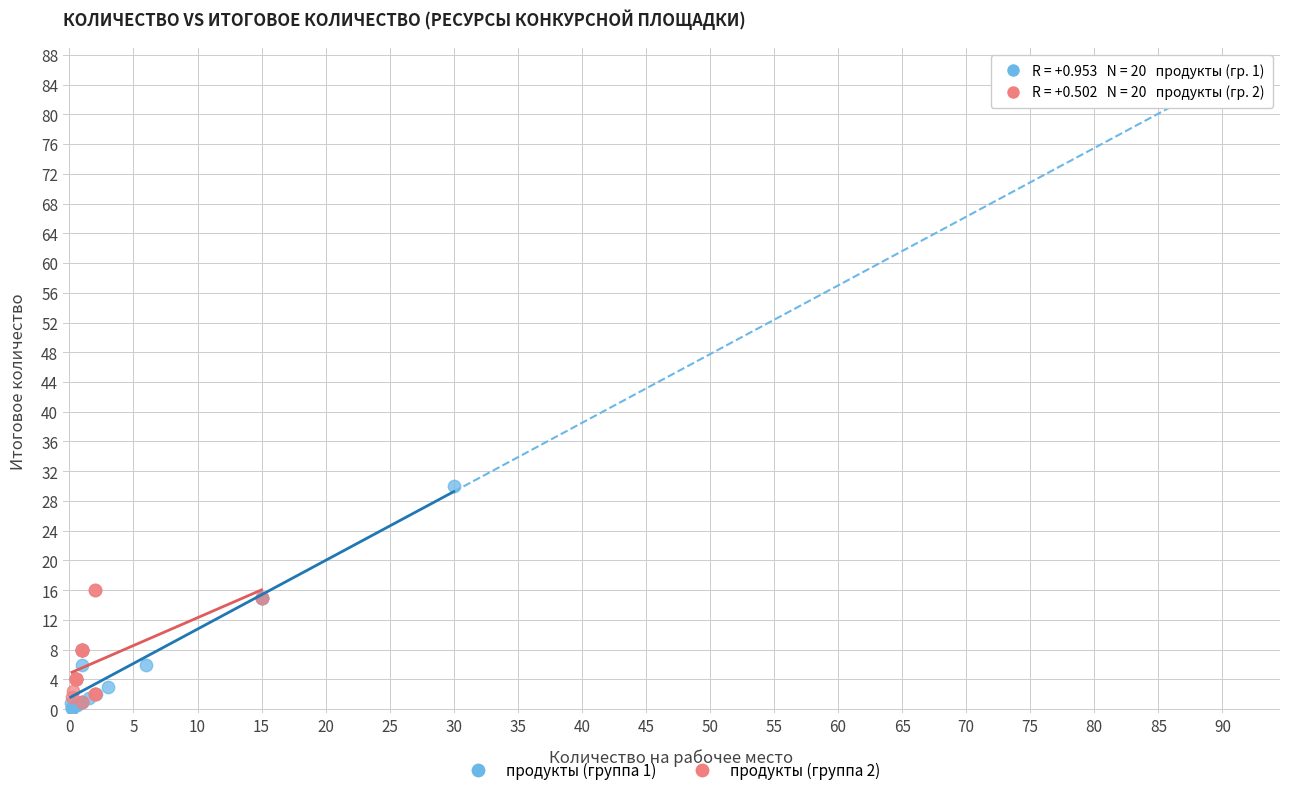

Which series reaches the maximum Y coordinate?

продукты (группа 1)